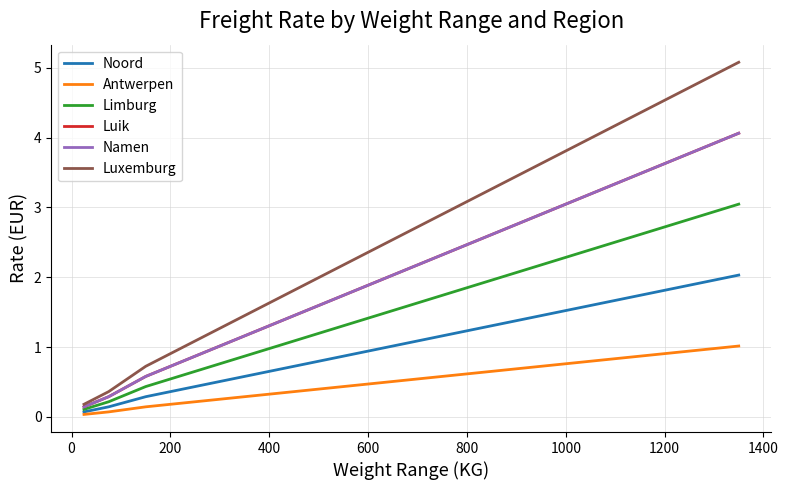

What is the label of the 8th point from the left?

1200